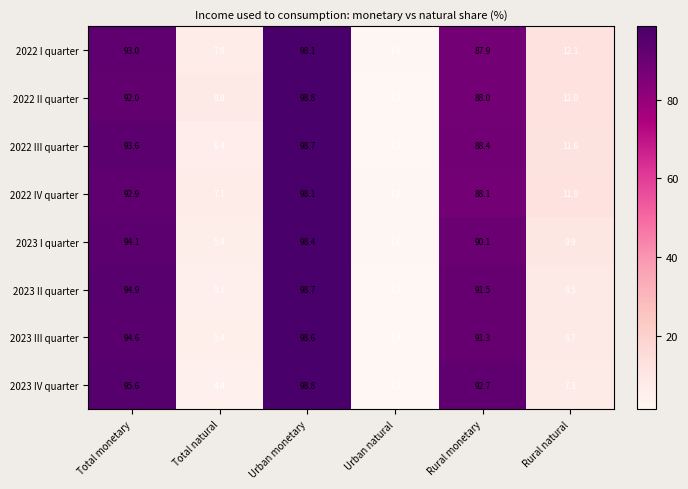

Rank the series at Total monetary from lowest to highest value.

2022 II quarter, 2022 IV quarter, 2022 I quarter, 2022 III quarter, 2023 I quarter, 2023 III quarter, 2023 II quarter, 2023 IV quarter